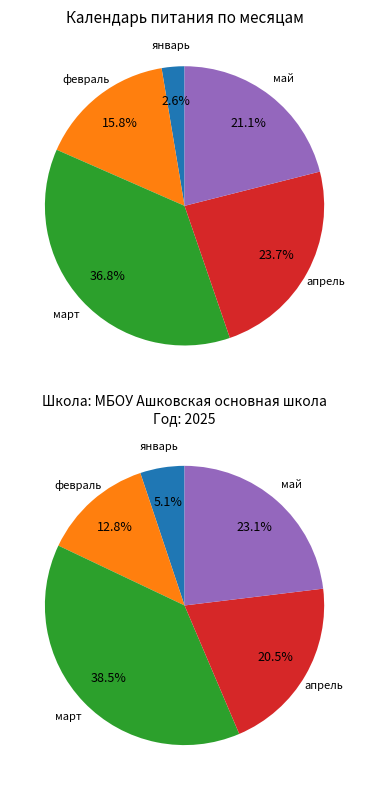

Does май account for over 50% of the chart?

No